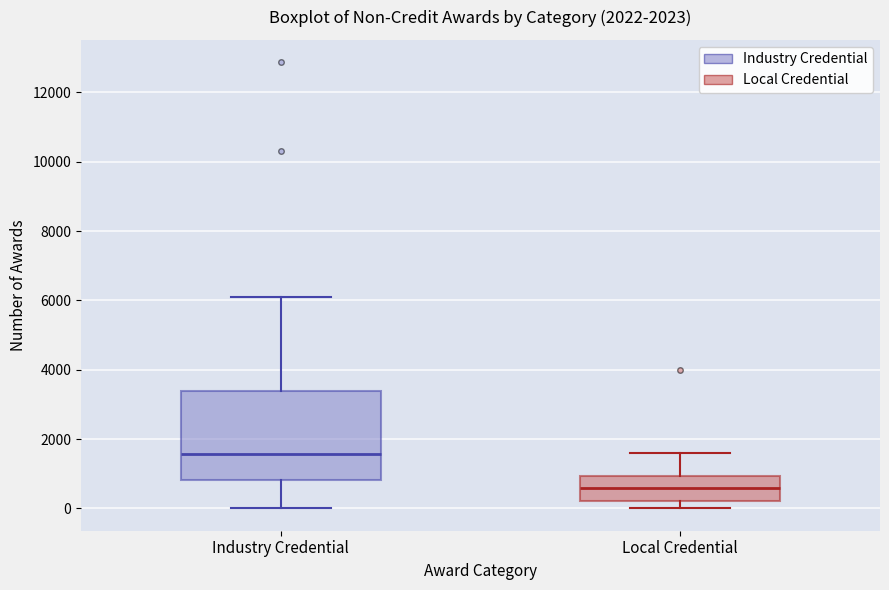

Comparing the boxes themselves (not the whiskers), which one is the tallest?

Industry Credential